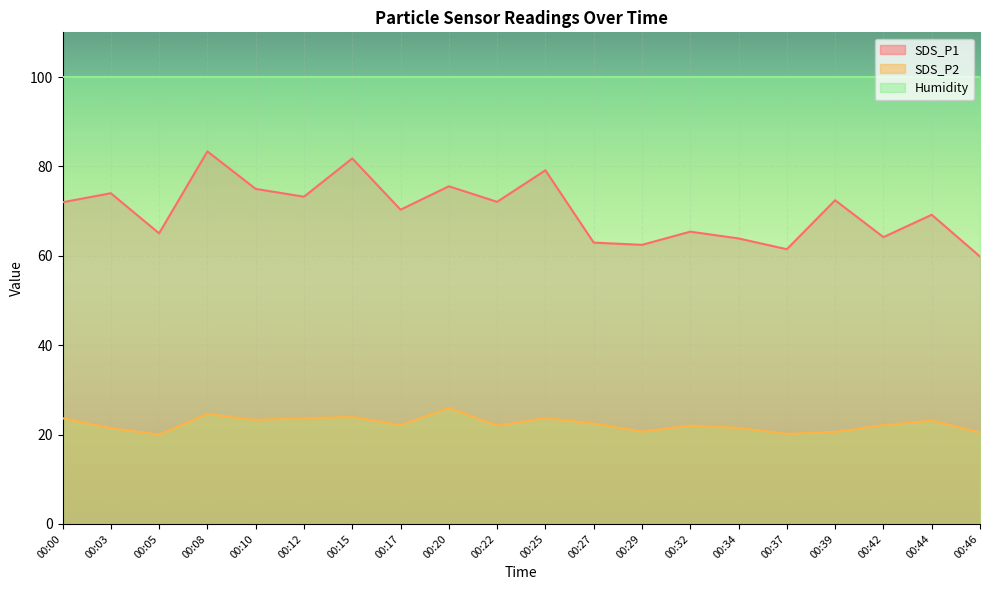

True or false: SDS_P1 and SDS_P2 intersect in this chart.

False